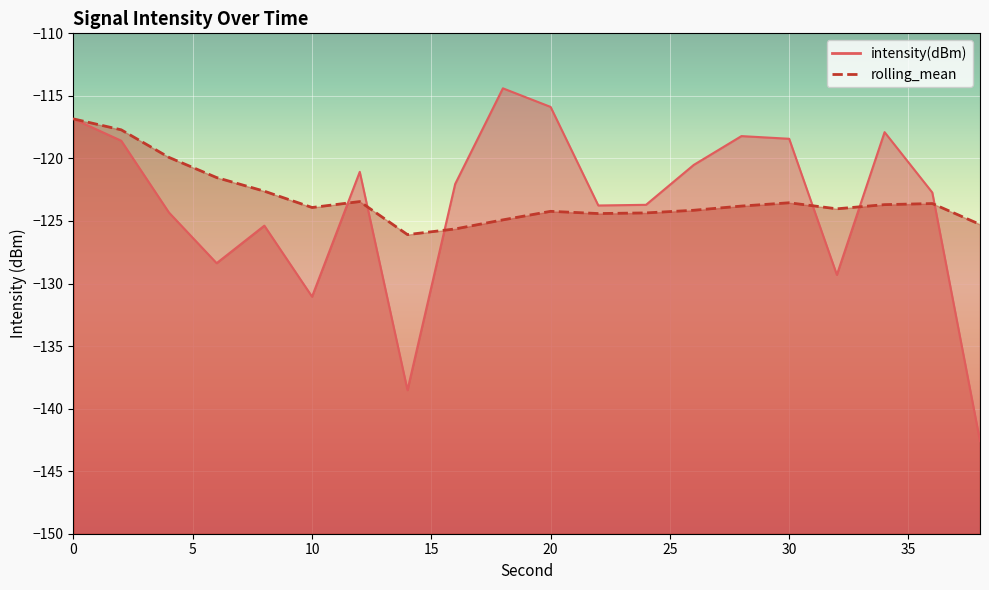

Reading left to right, transcribe all the data shown in this chart.

intensity(dBm): 0=-116.8	2=-118.6	4=-124.3	6=-128.4	8=-125.4	10=-131.1	12=-121.1	14=-138.5	16=-122.0	18=-114.4	20=-115.9	22=-123.8	24=-123.7	26=-120.5	28=-118.2	30=-118.4	32=-129.3	34=-117.9	36=-122.7	38=-142.6
rolling_mean: 0=-116.8	2=-117.7	4=-119.9	6=-121.5	8=-122.6	10=-123.9	12=-123.4	14=-126.1	16=-125.6	18=-124.9	20=-124.2	22=-124.4	24=-124.4	26=-124.1	28=-123.8	30=-123.5	32=-124.0	34=-123.7	36=-123.6	38=-125.3